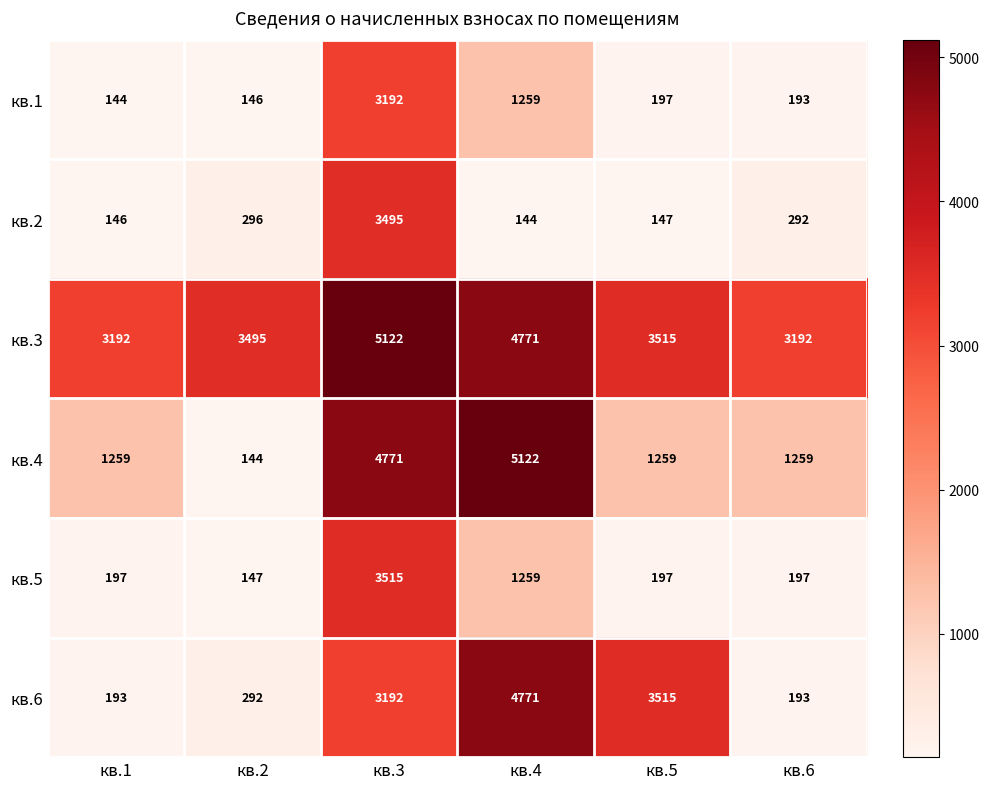

The кв.3 series shows 8394 at кв.3. True or false?

False